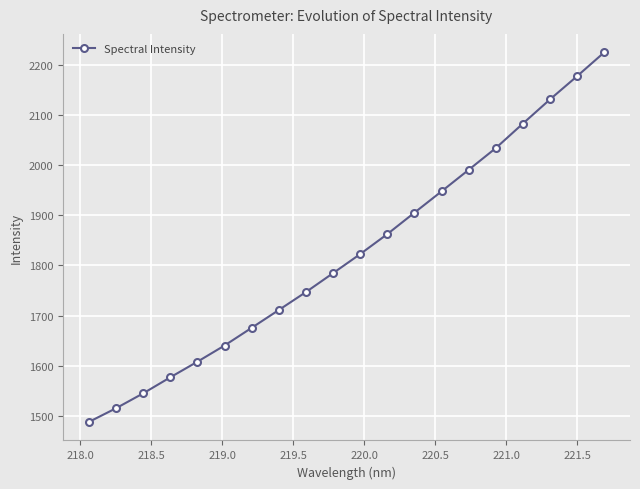

What is the value of the 1st point from the left?

1487.6